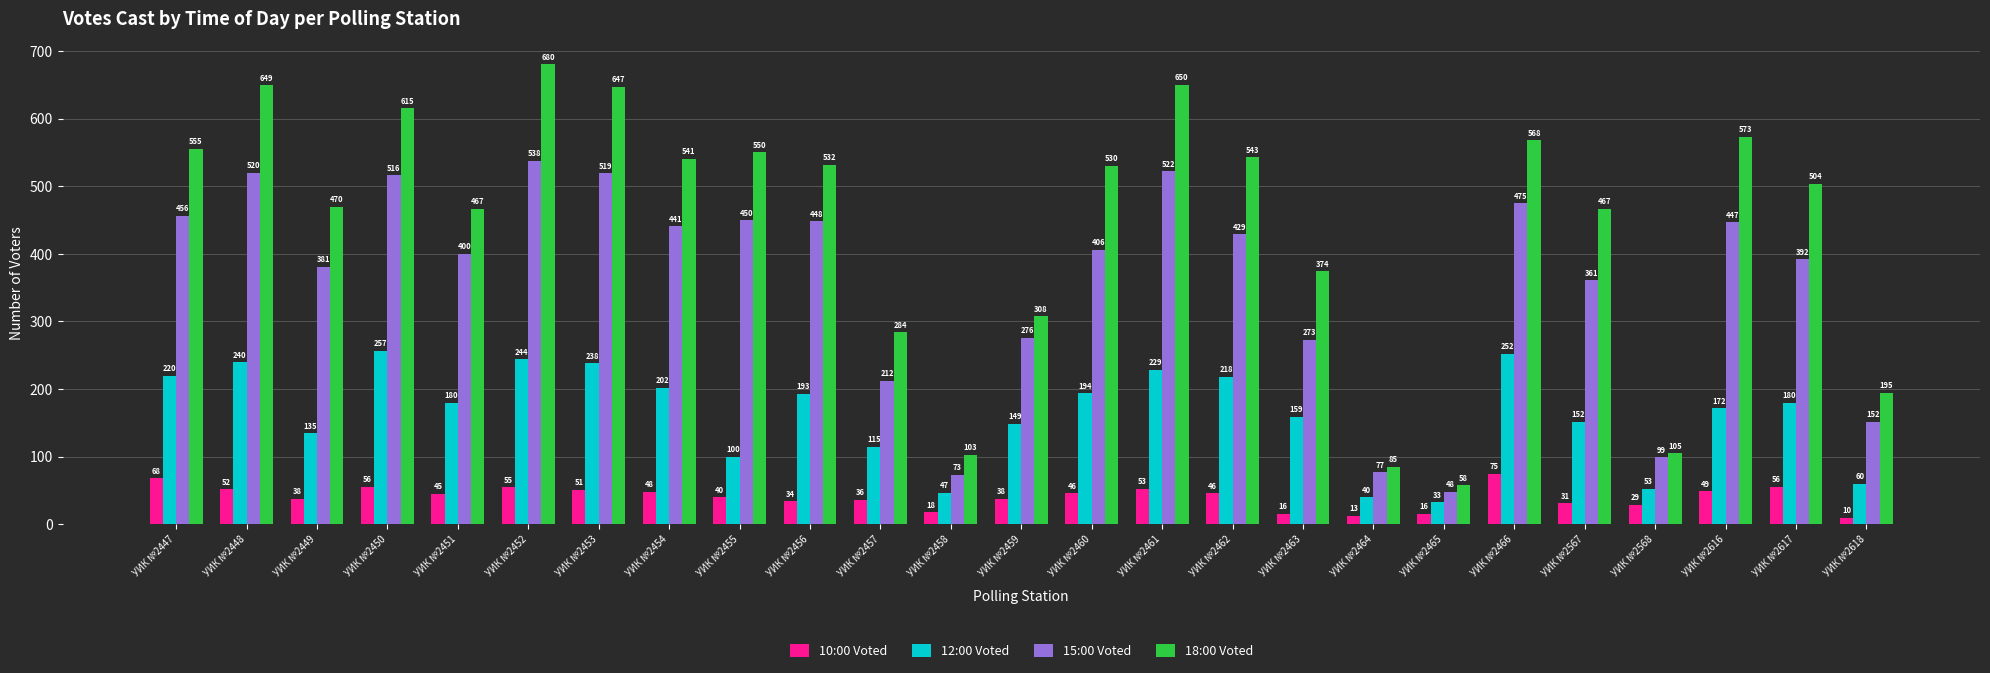

List the series in order of their peak value, lowest first.

10:00 Voted, 12:00 Voted, 15:00 Voted, 18:00 Voted